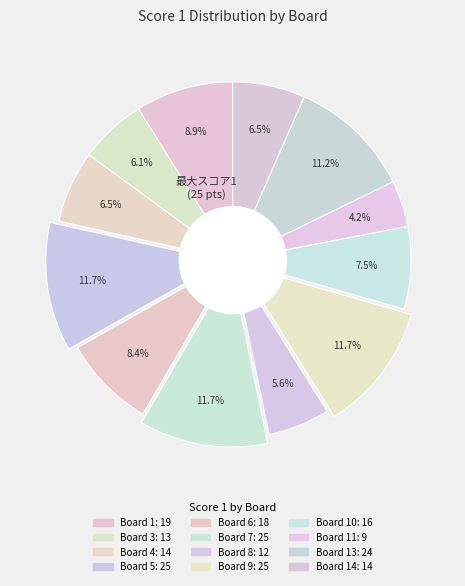

Count the number of slices in the pie.

12